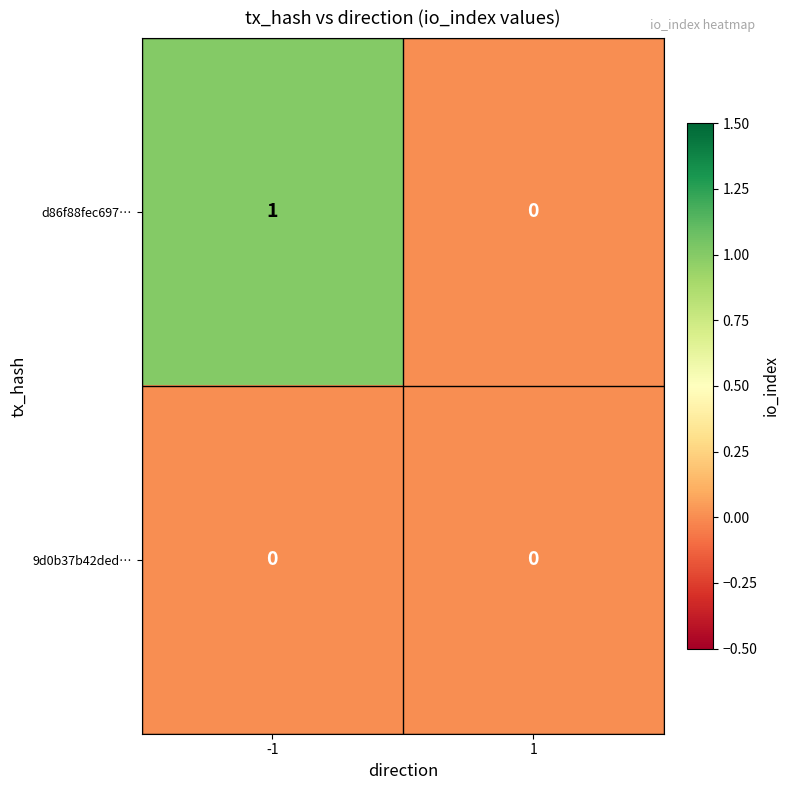

List the series in order of their peak value, lowest first.

9d0b37b42ded…, d86f88fec697…